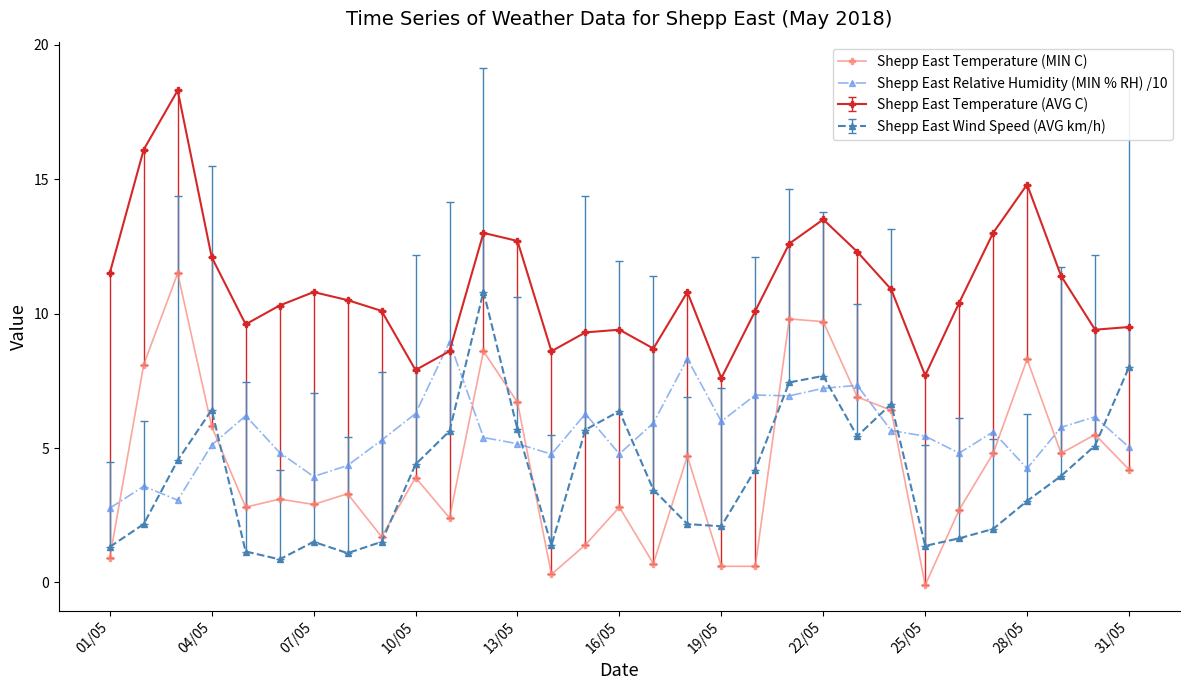

Which series has the largest range (max minus min)?

Shepp East Temperature (MIN C)